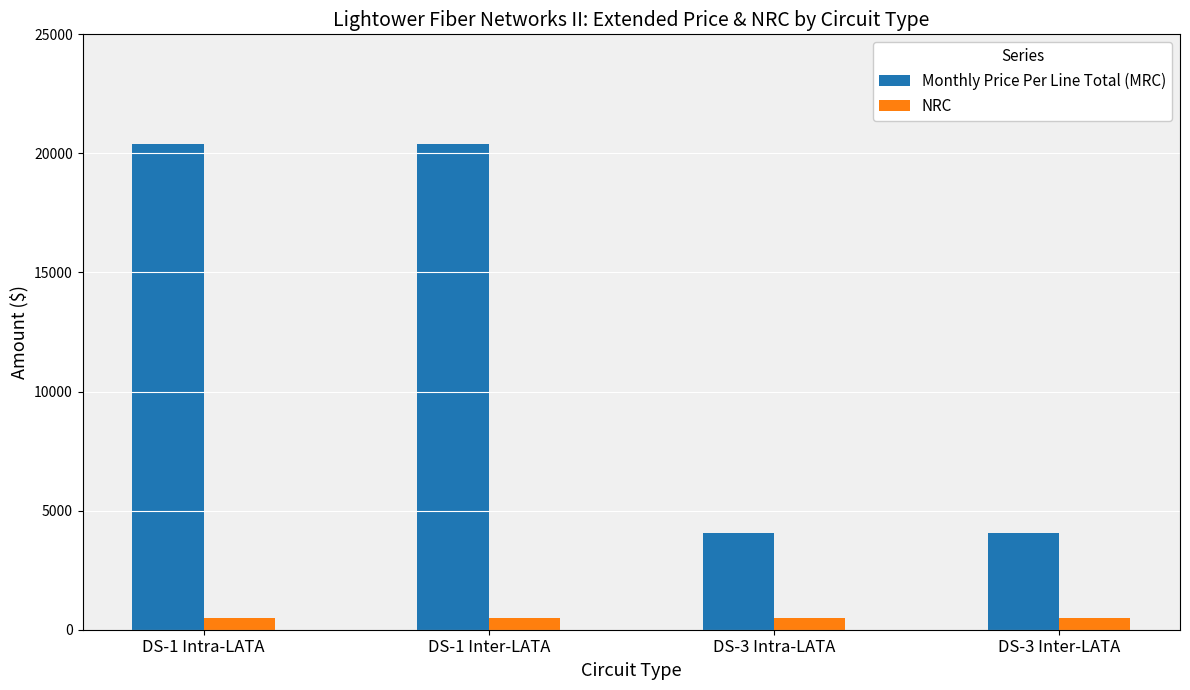

What is the minimum value for NRC?

500